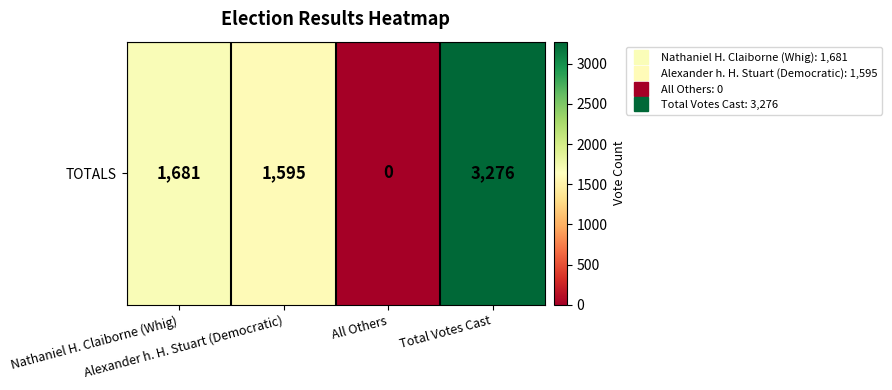

What is the sum of the values at Alexander h. H. Stuart (Democratic) and Nathaniel H. Claiborne (Whig)?

3276